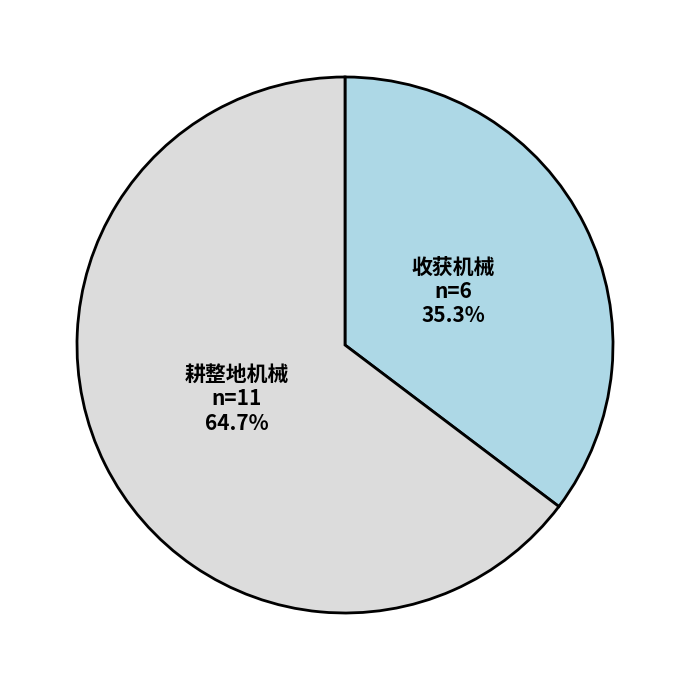

Combined, do 耕整地机械 and 收获机械 account for over 50%?

Yes